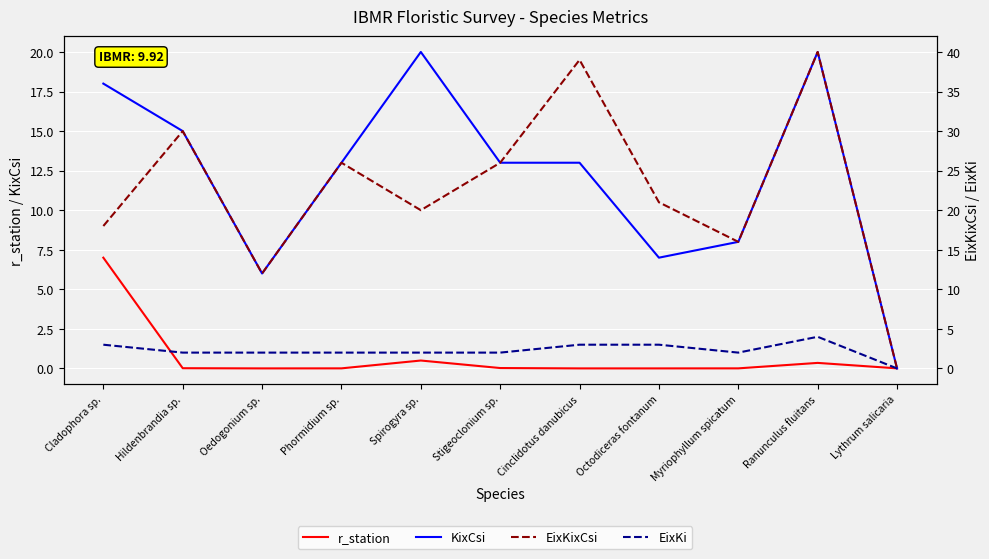

Where is the first local minimum for KixCsi?

Oedogonium sp.